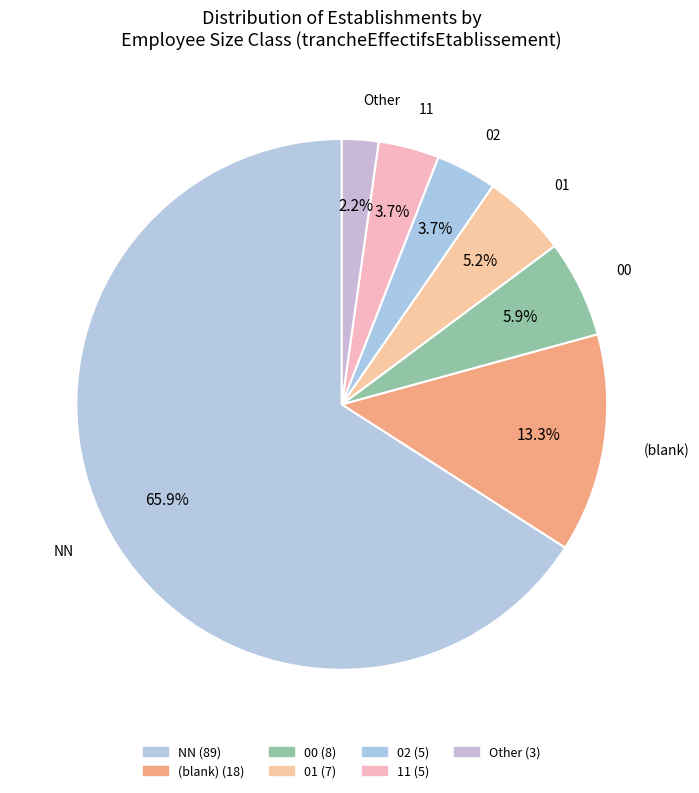

Count the number of slices in the pie.

7